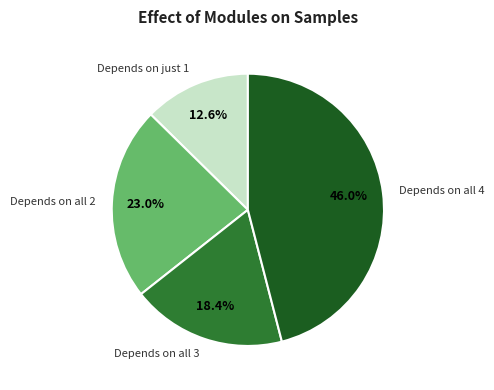

Approximately how many times larger is the value at Depends on all 3 compared to Depends on just 1?

1.5